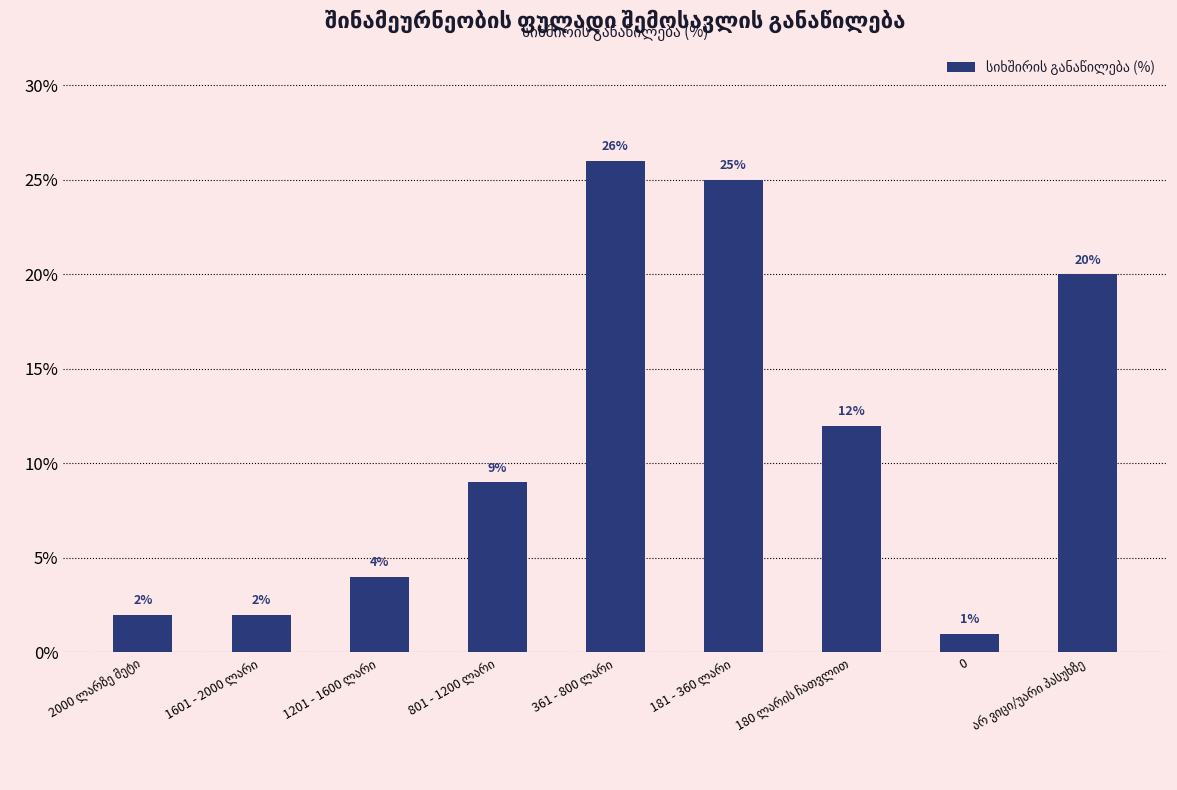

What is the difference between the maximum and second lowest values?

24